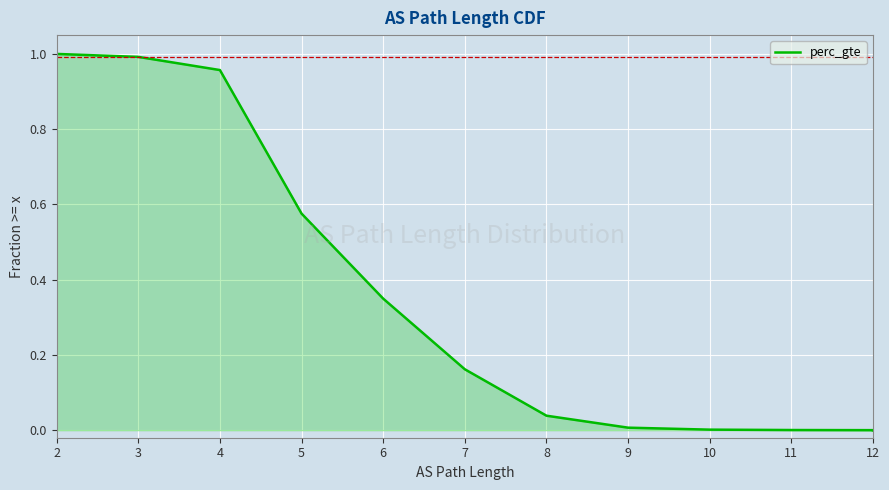

What is the approximate value at 4?

1.0